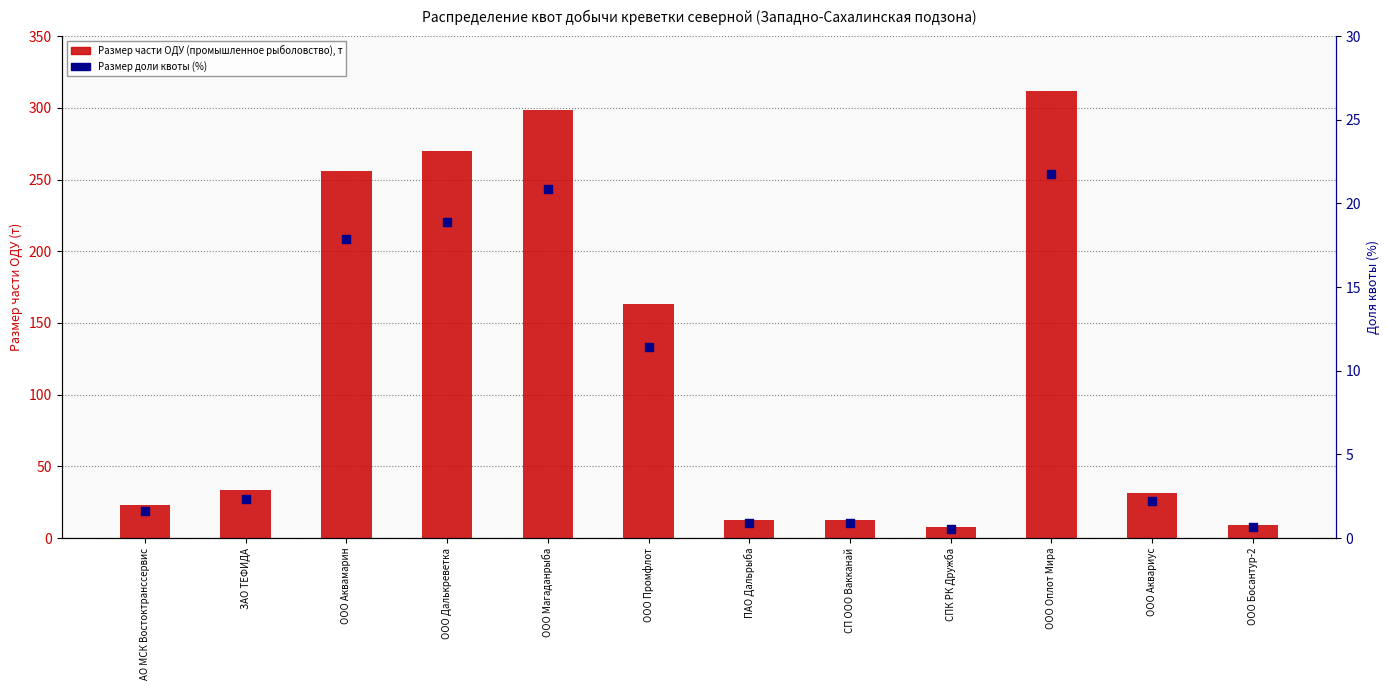

Which series has the largest total across all categories?

Размер части ОДУ (промышленное рыболовство), т